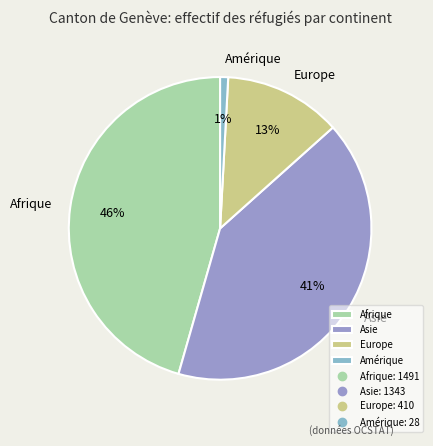

Is there a majority slice in this chart?

No